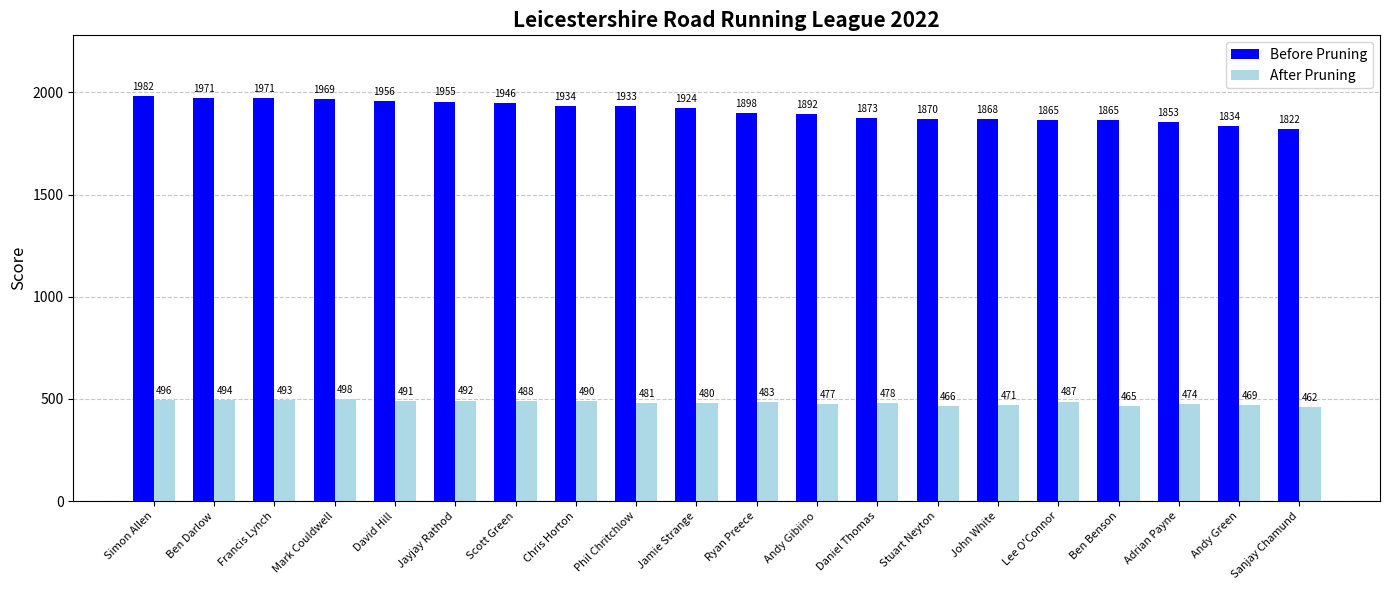

Which series has the largest total across all categories?

Before Pruning